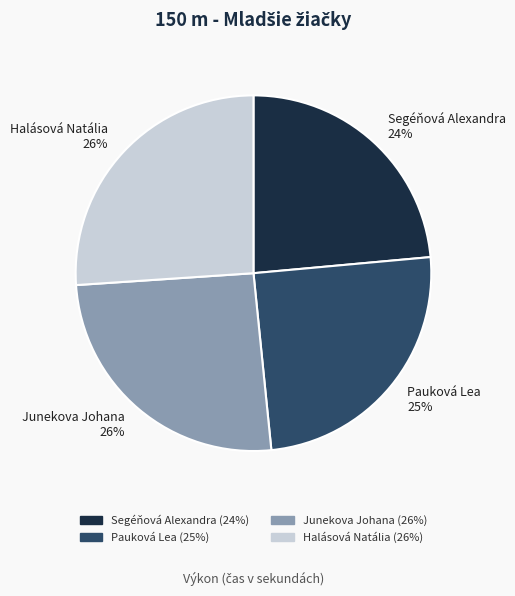

What is the ratio of the value at Halásová Natália to the value at Pauková Lea?

1.0